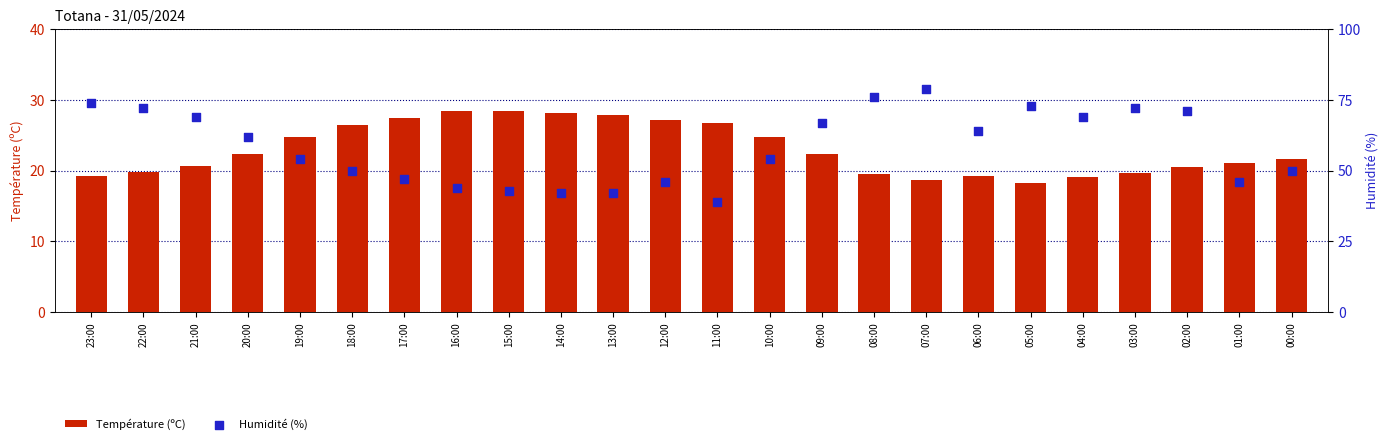

What are all the series names shown in the legend?

Température (ºC), Humidité (%)